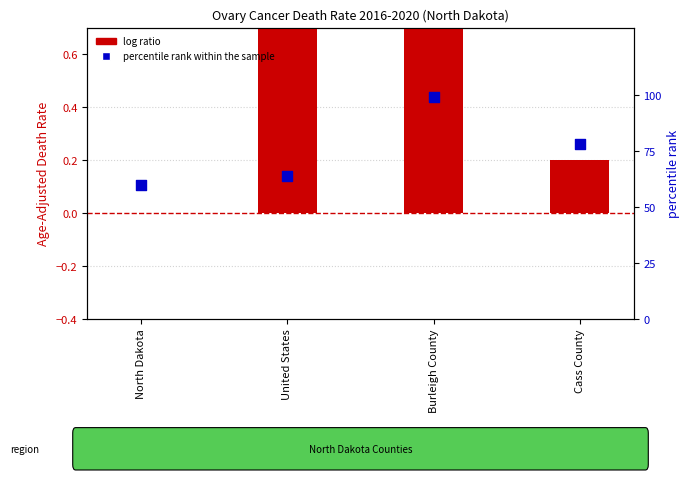

Which series has the largest total across all categories?

percentile rank within the sample